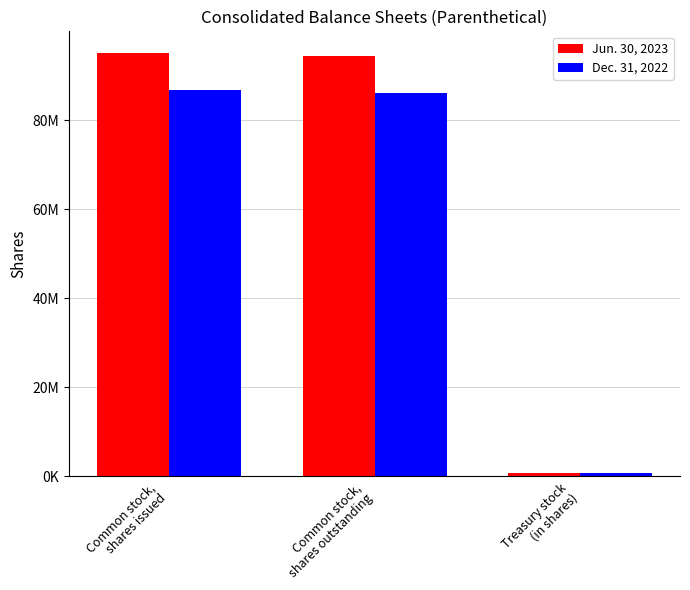

At which category does the chart reach its peak across all series?

Common stock,
shares issued